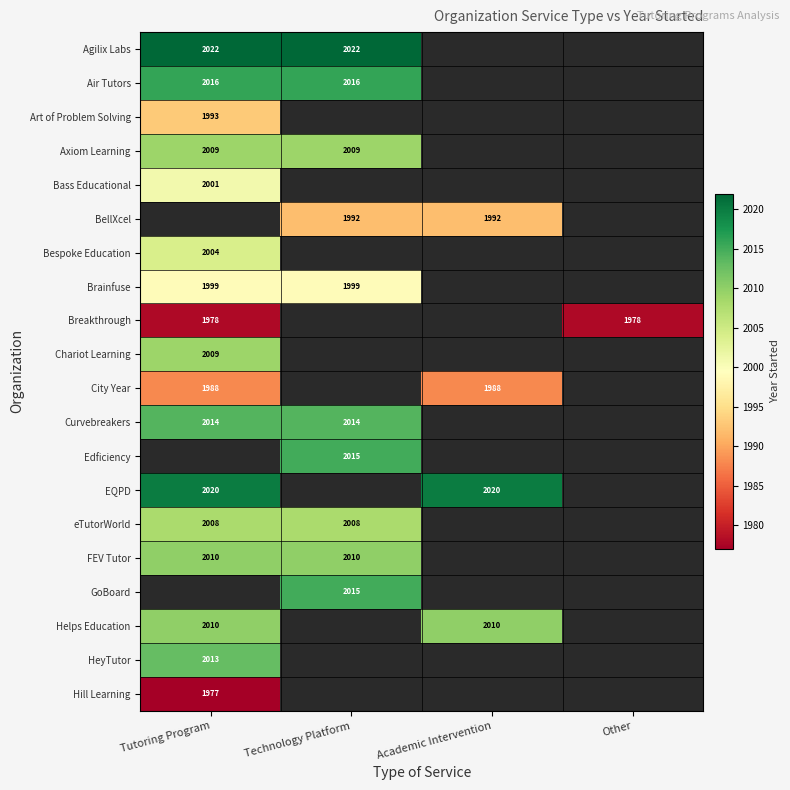

True or false: Helps Education has a value of 2010 at Academic Intervention.

True